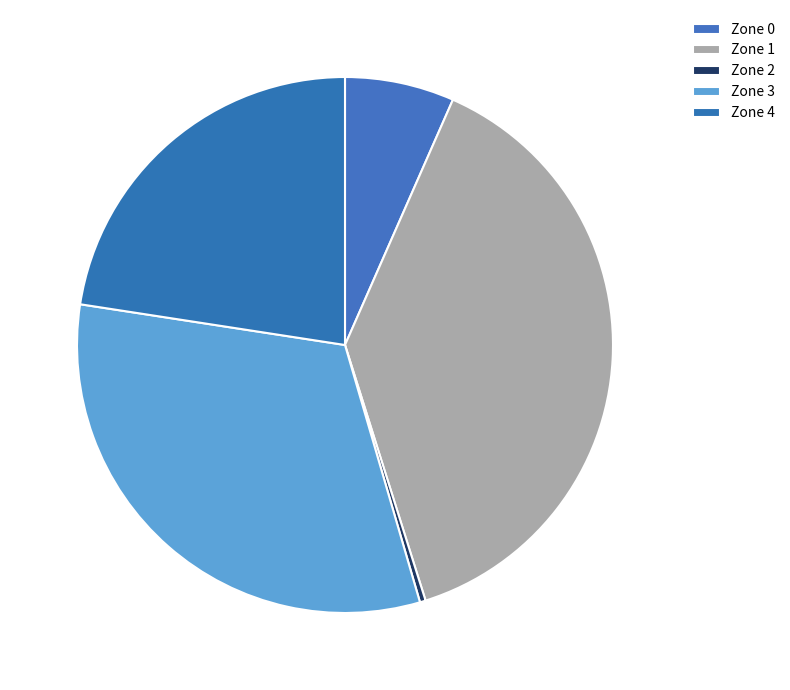

To the nearest percent, what percentage of the pie is Zone 0?

7%